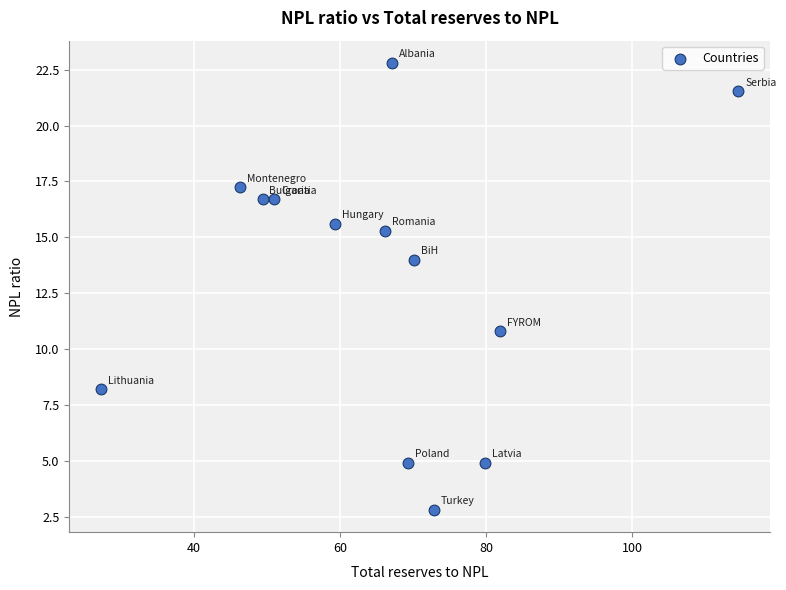

What is the range of X values (max minus min)?

87.2